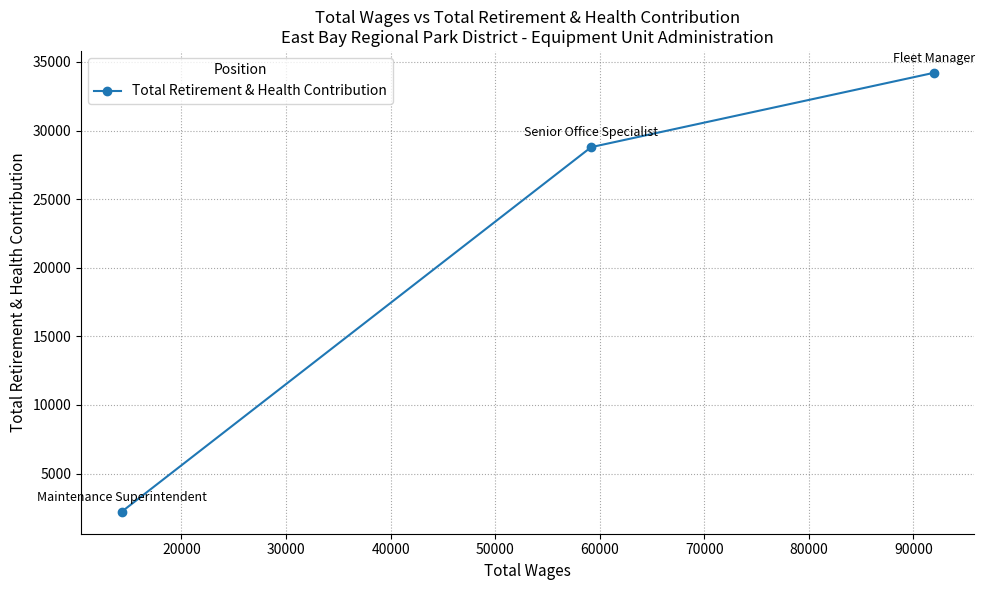

Does the chart display data point markers on the line(s)?

Yes